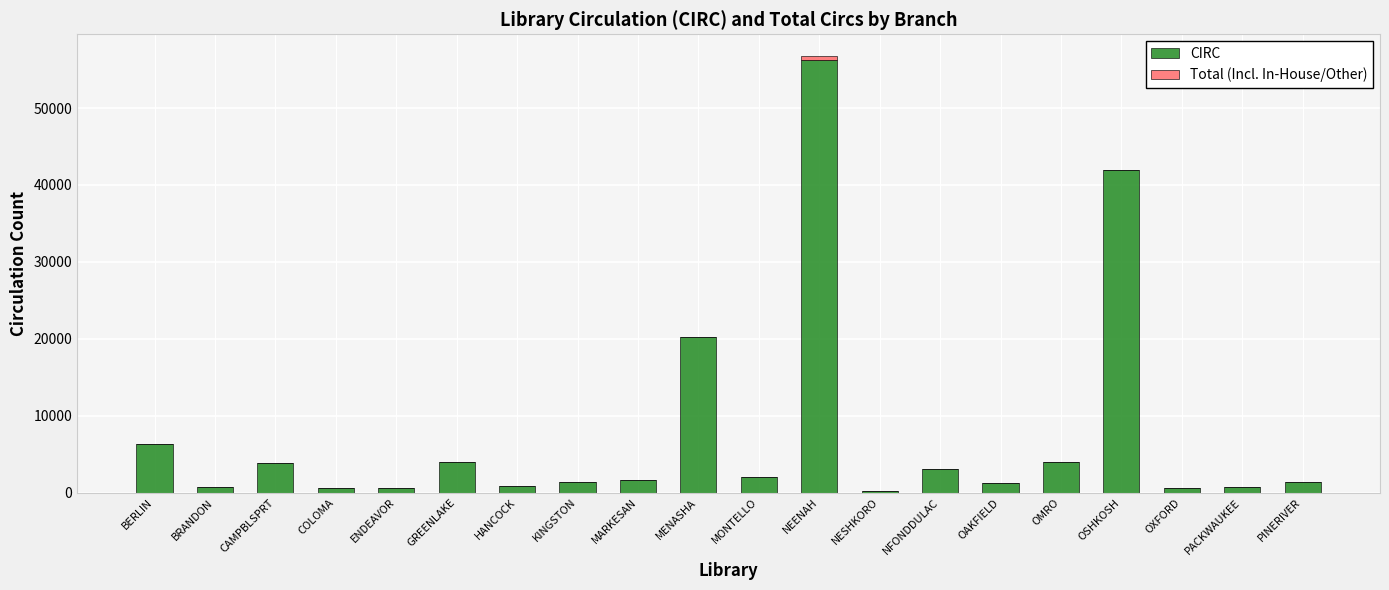

The value of CIRC at BERLIN is 6322. True or false?

True